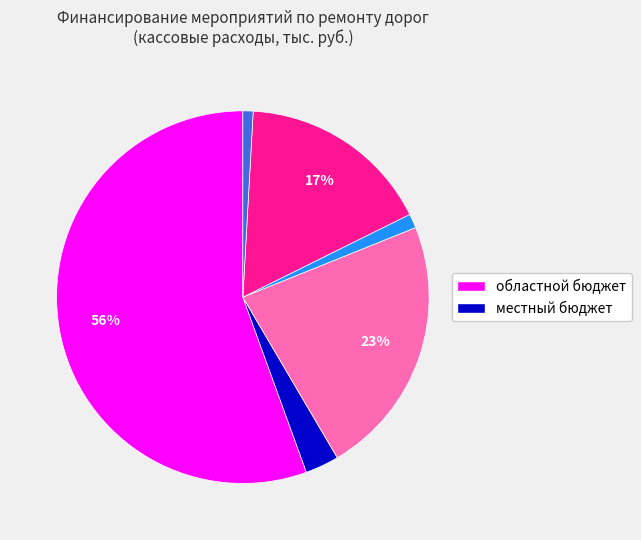

To the nearest percent, what is the average slice percentage?

17%